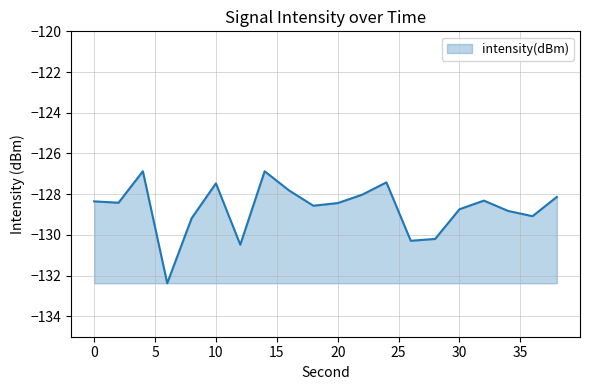

What is the sum of all values?

-2573.9